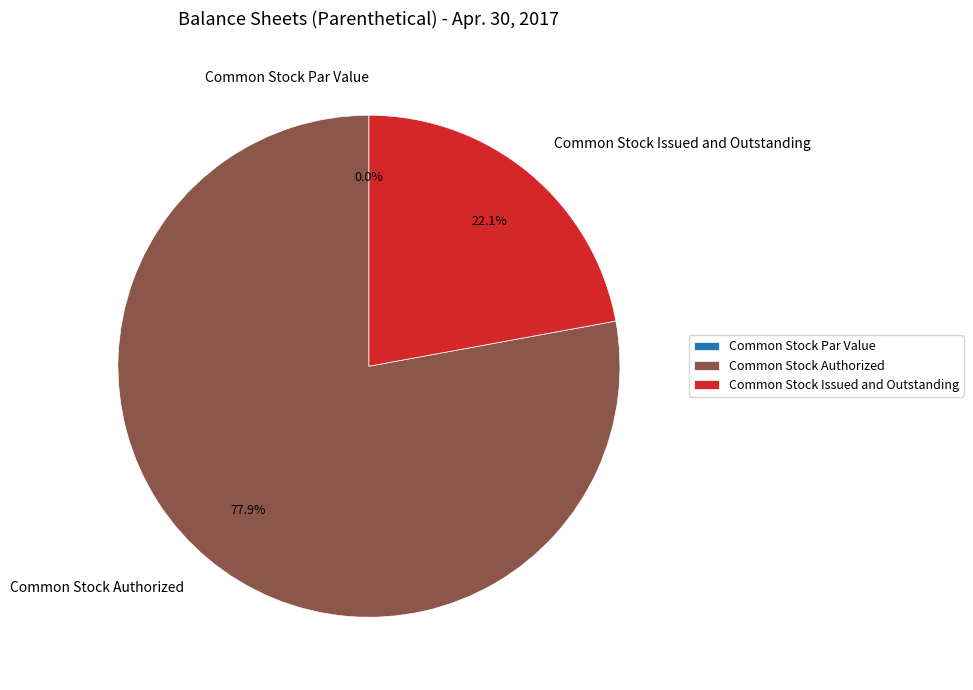

Combined, what portion of the pie is Common Stock Issued and Outstanding and Common Stock Par Value?

22.1%